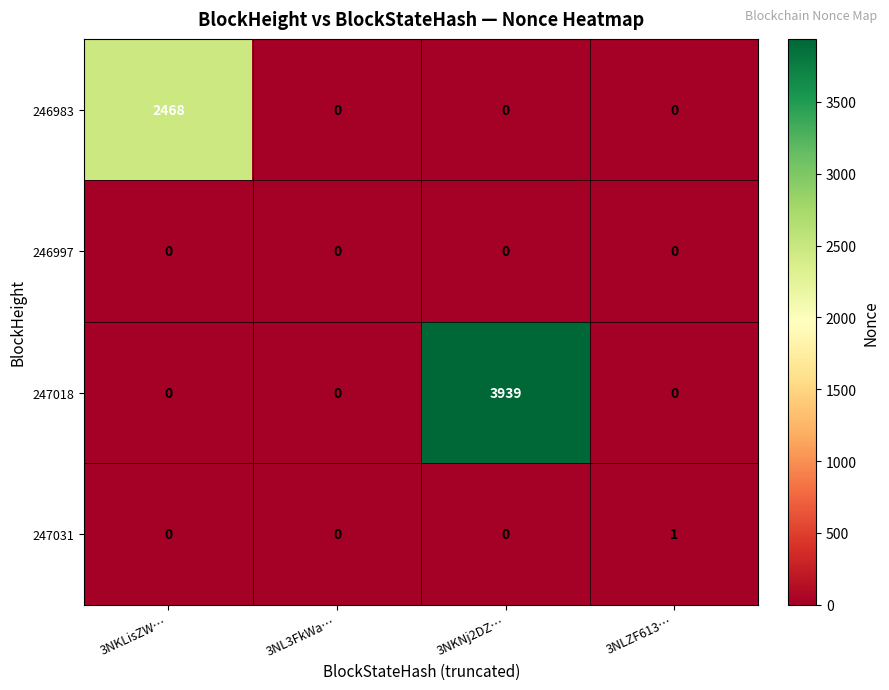

How many values in the 246983 series exceed 0?

1